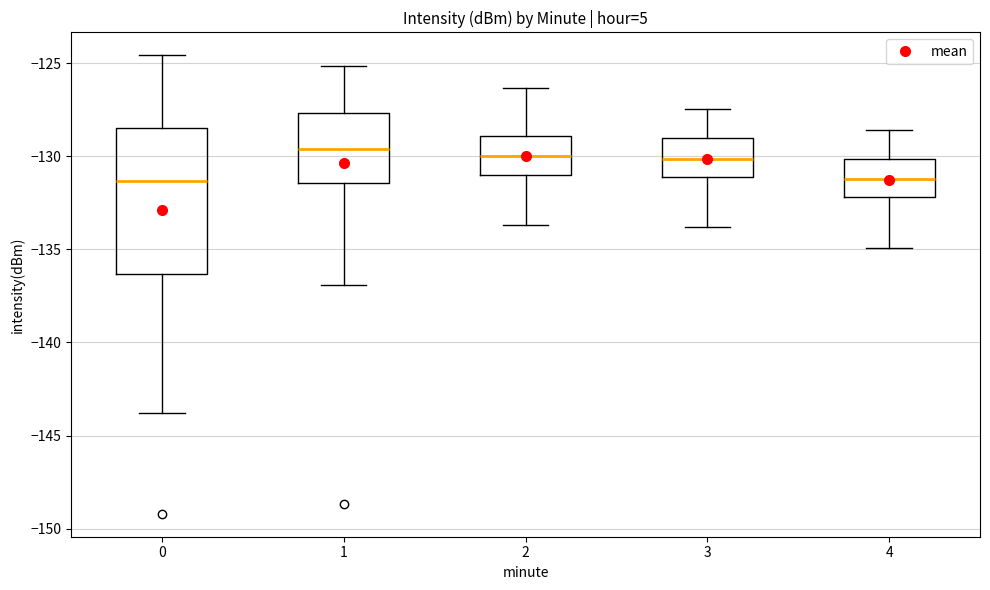

Reading left to right, read every box against the y-axis: the position of its median line, the range the box covers, and the ends of its whiskers. The values are not printed on the chart, so give them approximately, as read against the axis.

0: median -131.5, box -136.5 to -128.5, whiskers -144.0 to -124.5
1: median -129.5, box -131.5 to -127.5, whiskers -137.0 to -125.0
2: median -130.0, box -131.0 to -129.0, whiskers -133.5 to -126.5
3: median -130.0, box -131.0 to -129.0, whiskers -134.0 to -127.5
4: median -131.0, box -132.0 to -130.0, whiskers -135.0 to -128.5